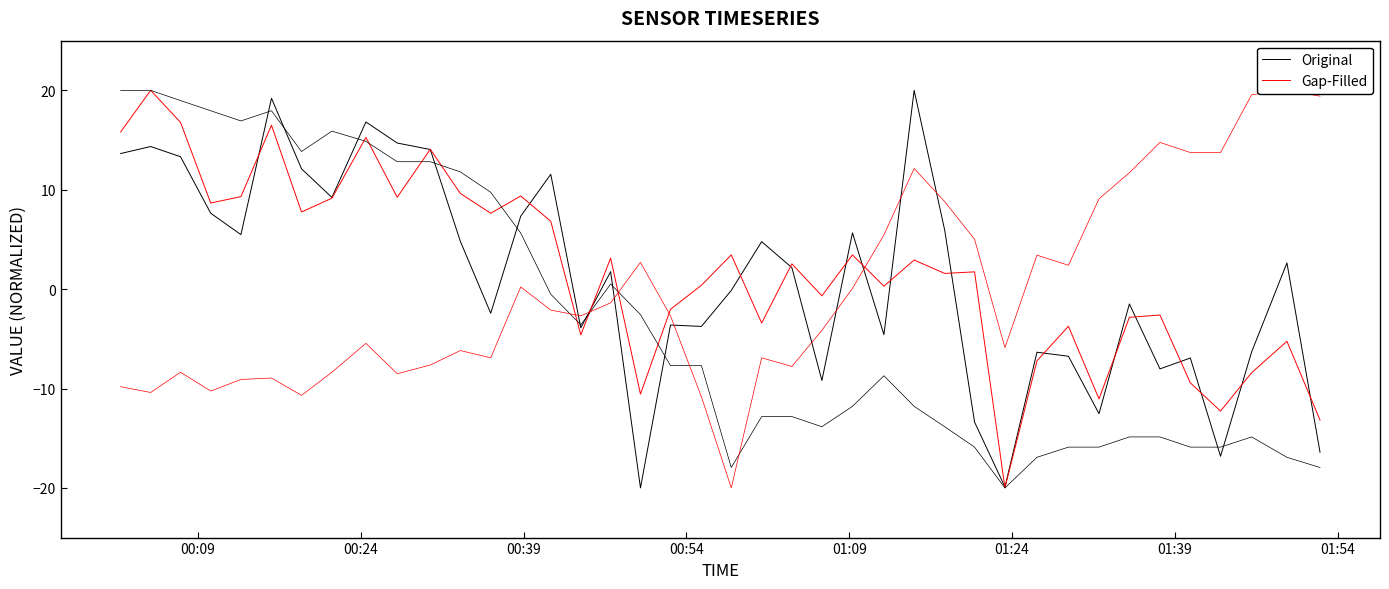

What is the minimum value shown in the chart?

-20.0